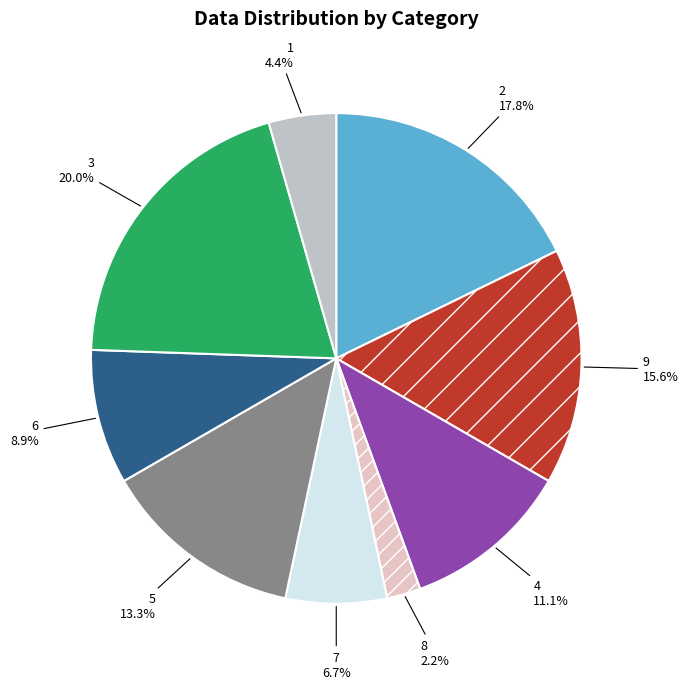

To the nearest percent, what percentage of the pie is 3?

20%